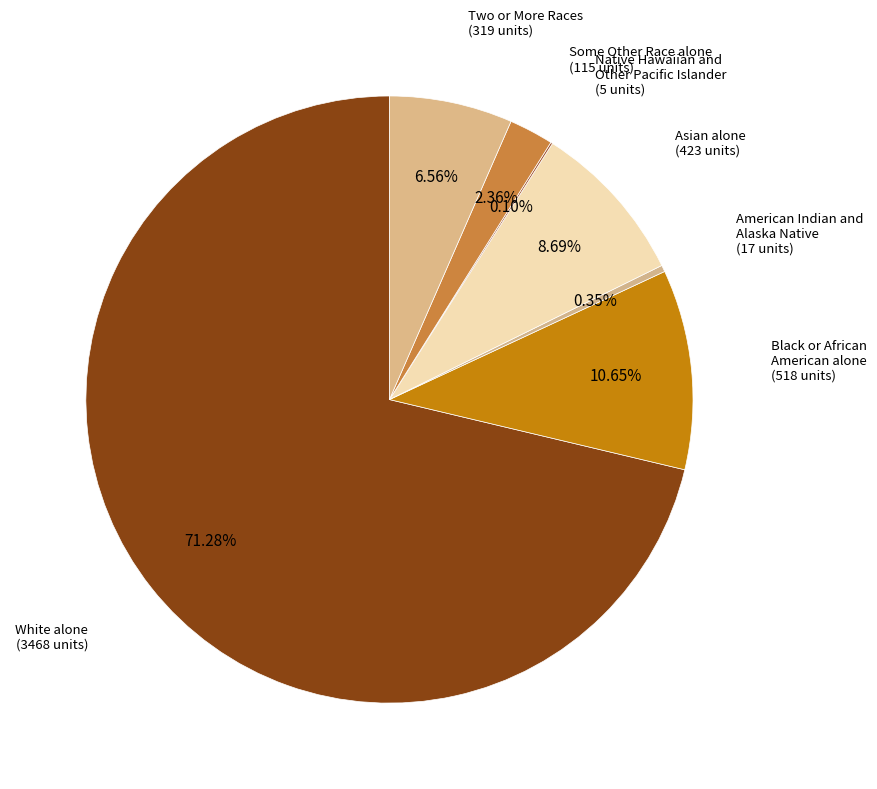

The Two or More Races slice represents 7% of the pie. True or false?

True